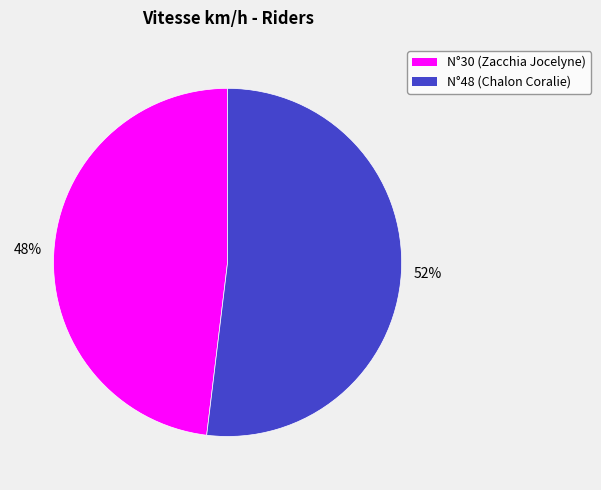

Rank the categories by value from highest to lowest.

N°48 (Chalon Coralie), N°30 (Zacchia Jocelyne)